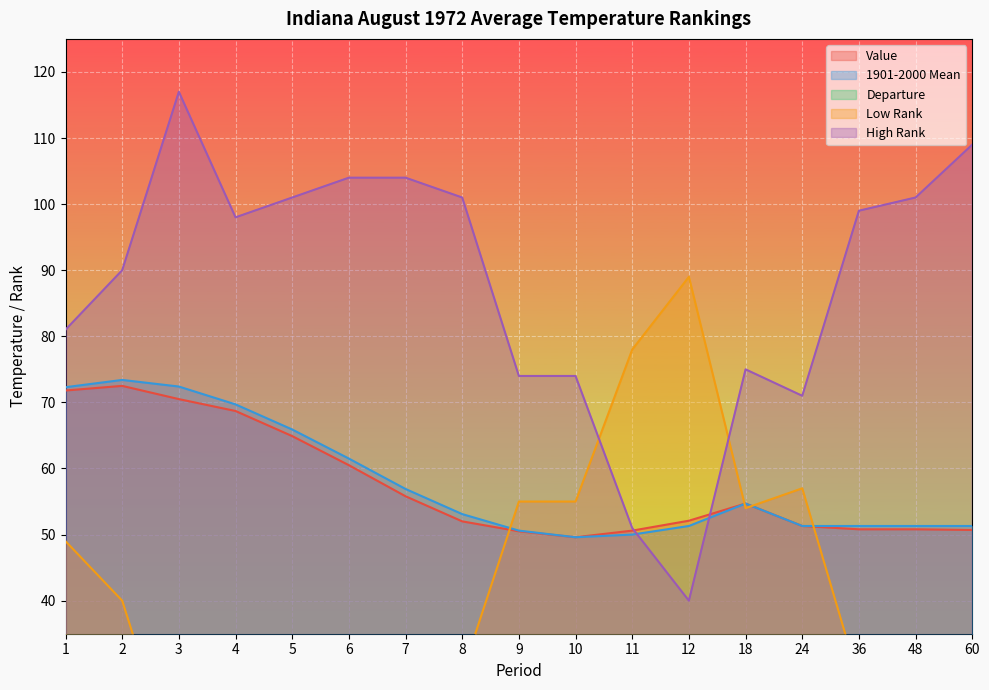

Reading left to right, transcribe all the data shown in this chart.

Value: 1=71.8	2=72.5	3=70.5	4=68.7	5=64.9	6=60.5	7=55.8	8=52.0	9=50.5	10=49.6	11=50.6	12=52.1	18=54.7	24=51.3	36=50.8	48=50.8	60=50.7
1901-2000 Mean: 1=72.3	2=73.4	3=72.4	4=69.7	5=65.9	6=61.5	7=56.9	8=53.1	9=50.6	10=49.6	11=50.0	12=51.3	18=54.7	24=51.3	36=51.3	48=51.3	60=51.3
Departure: 1=-0.5	2=-0.9	3=-1.9	4=-1.0	5=-1.0	6=-1.0	7=-1.1	8=-1.1	9=-0.1	10=0.0	11=0.6	12=0.8	18=0.0	24=0.0	36=-0.5	48=-0.5	60=-0.6
Low Rank: 1=49.0	2=40.0	3=13.0	4=32.0	5=29.0	6=26.0	7=26.0	8=29.0	9=55.0	10=55.0	11=78.0	12=89.0	18=54.0	24=57.0	36=28.0	48=25.0	60=16.0
High Rank: 1=81.0	2=90.0	3=117.0	4=98.0	5=101.0	6=104.0	7=104.0	8=101.0	9=74.0	10=74.0	11=51.0	12=40.0	18=75.0	24=71.0	36=99.0	48=101.0	60=109.0